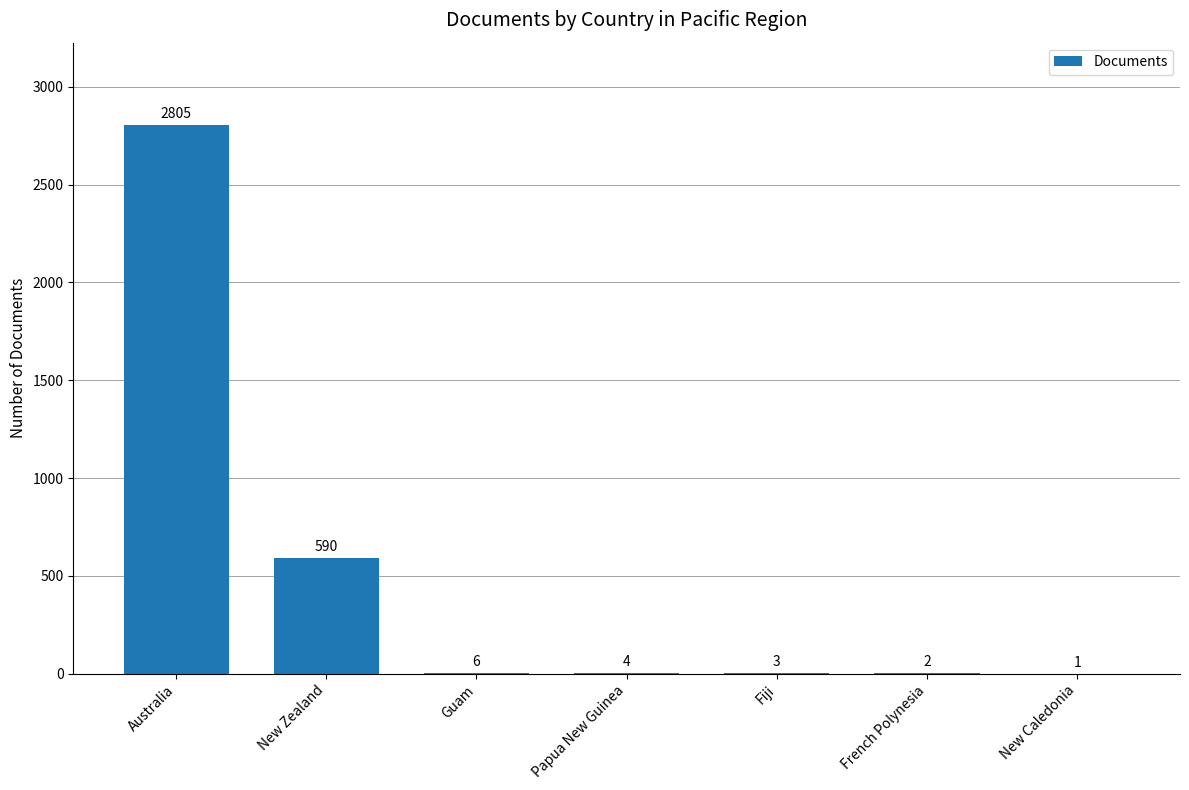

The chart shows a value of 3903 at Australia. True or false?

False